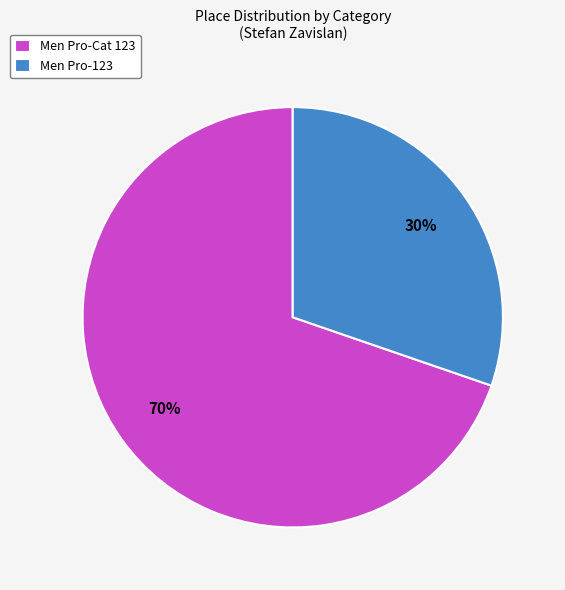

To the nearest percent, what is the combined percentage of Men Pro-123 and Men Pro-Cat 123?

100%